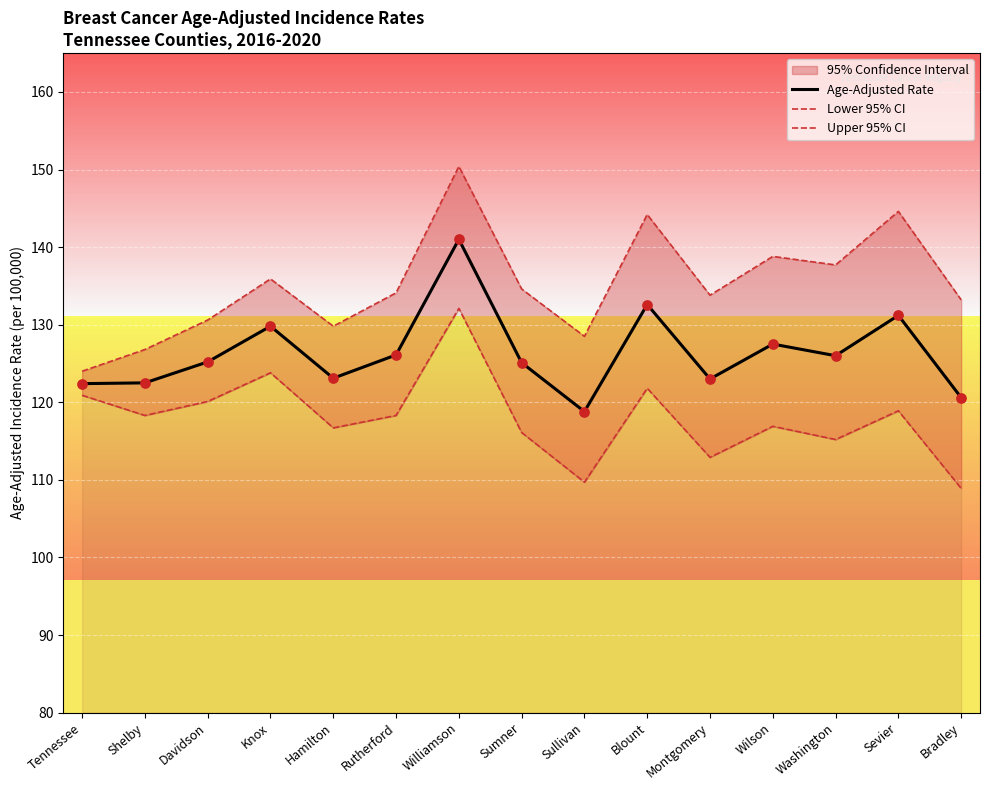

At which category is the sum across all series the highest?

Williamson